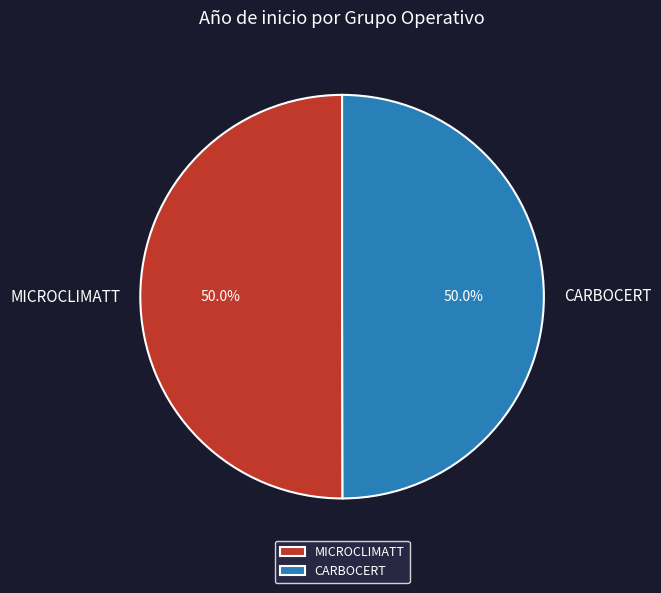

What is the ratio of the value at MICROCLIMATT to the value at CARBOCERT?

1.0